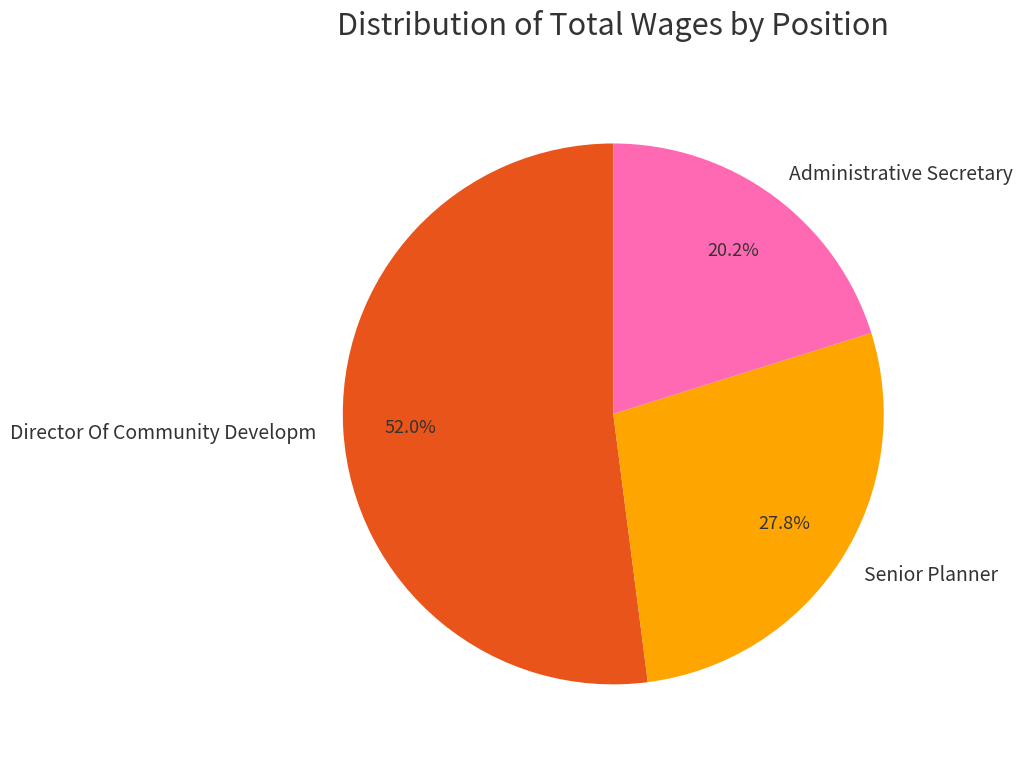

Which has a higher value, Director Of Community Developm or Administrative Secretary?

Director Of Community Developm